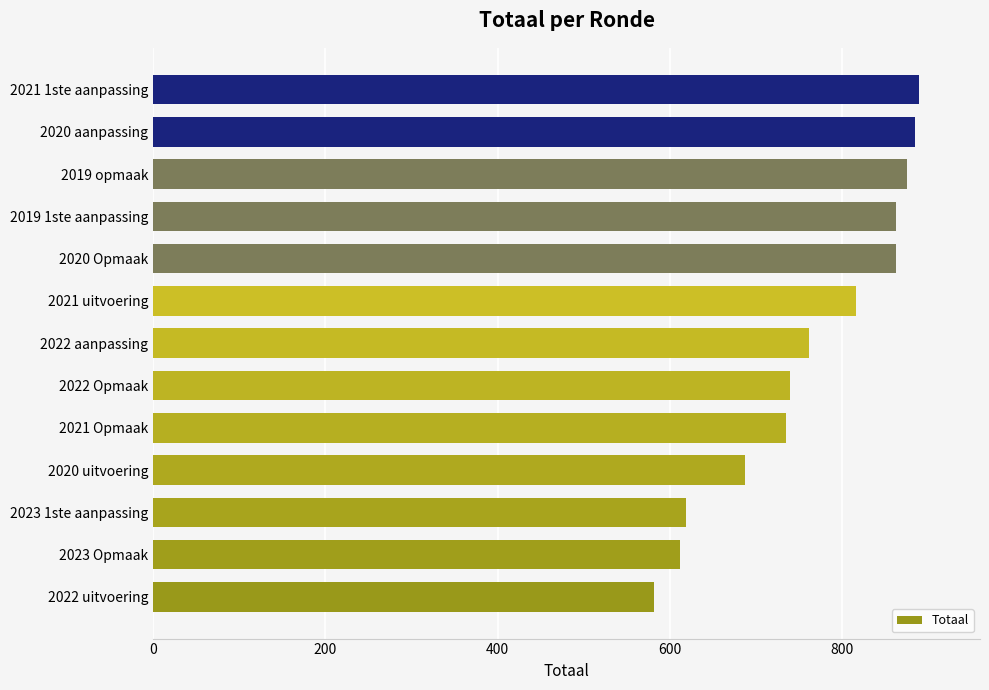

Is it true that the value at 2021 1ste aanpassing is 889?

True